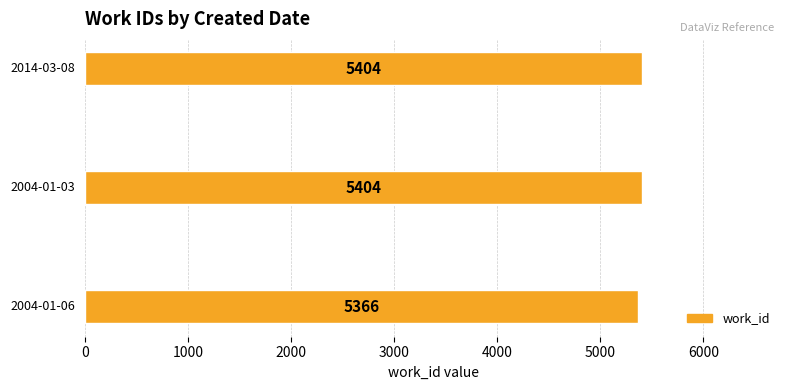

What is the maximum value shown in the chart?

5404